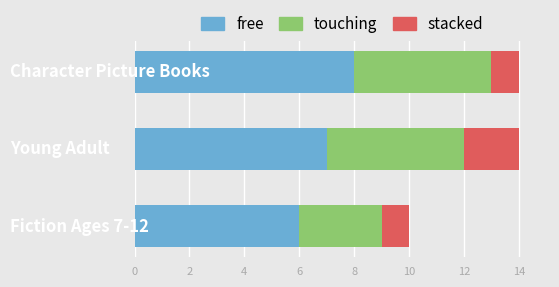

What is the minimum value for free?

6